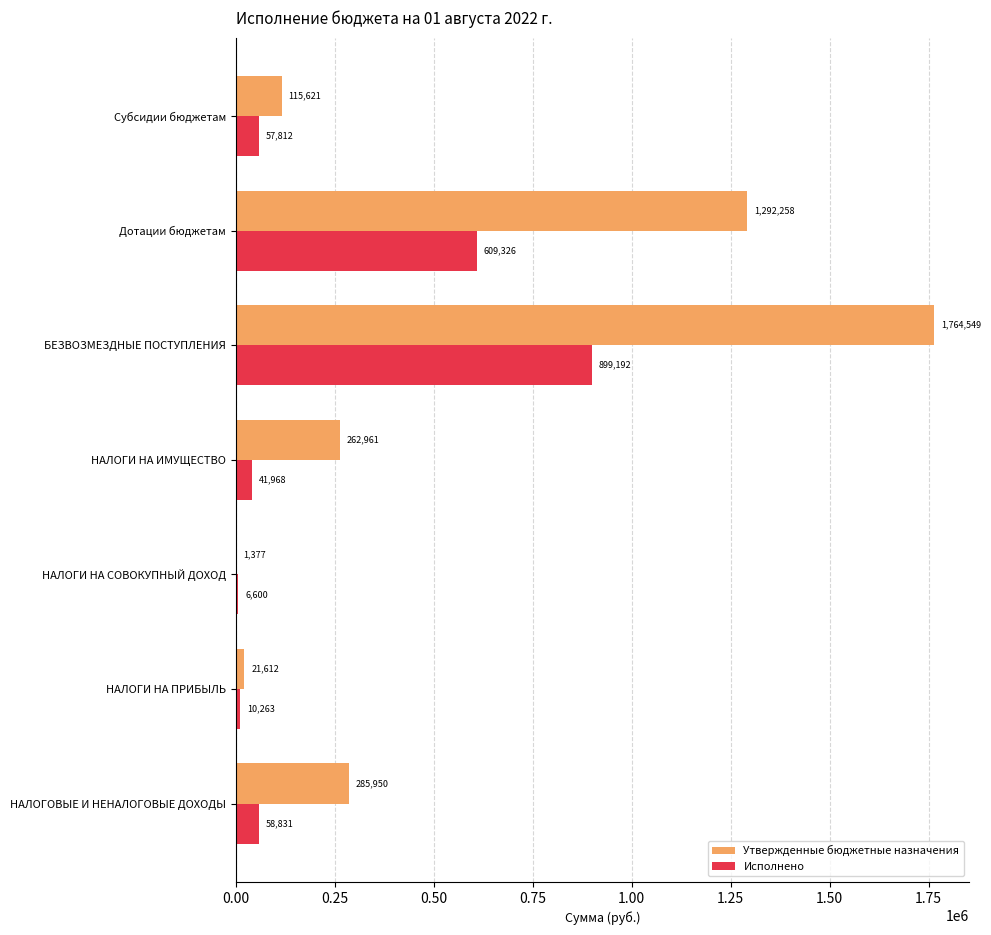

What is the sum of the Утвержденные бюджетные назначения values at НАЛОГИ НА ПРИБЫЛЬ and Субсидии бюджетам?

137233.0